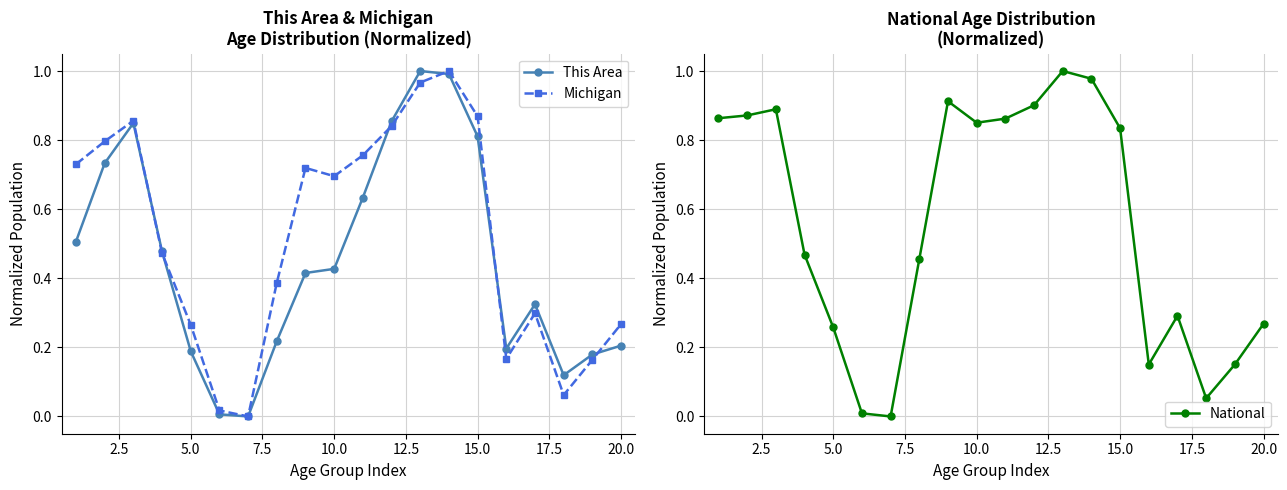

True or false: This Area has a value of 0.8 at 15.0.

True